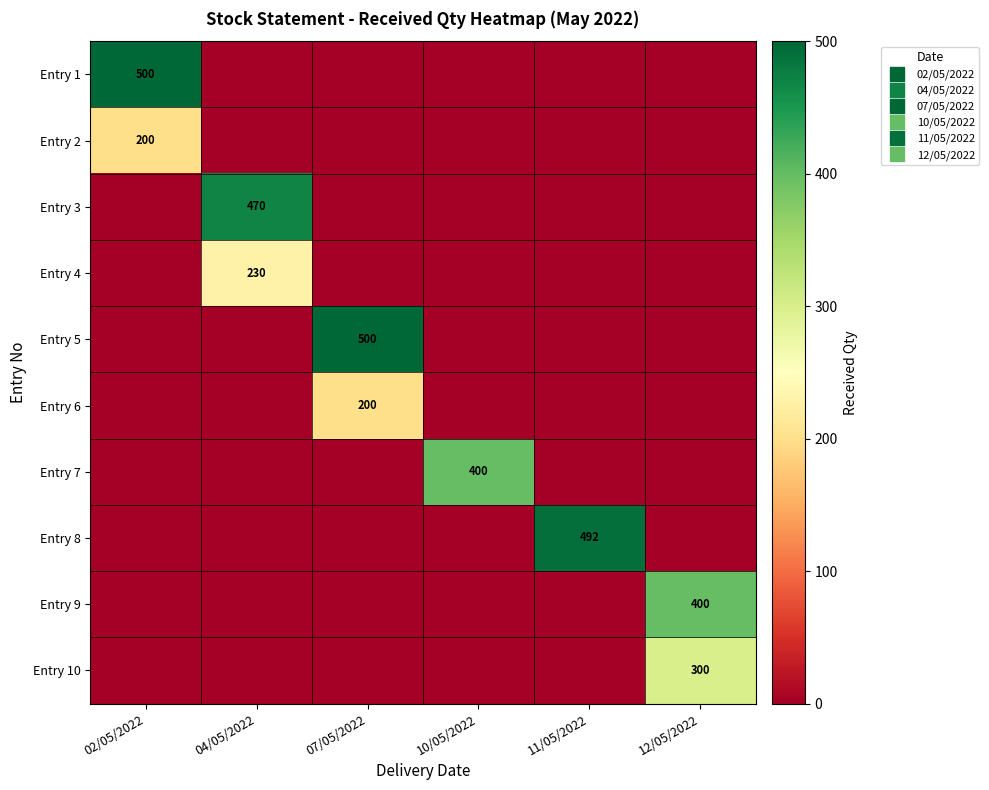

True or false: Entry 10 has a value of -100 at 11/05/2022.

False